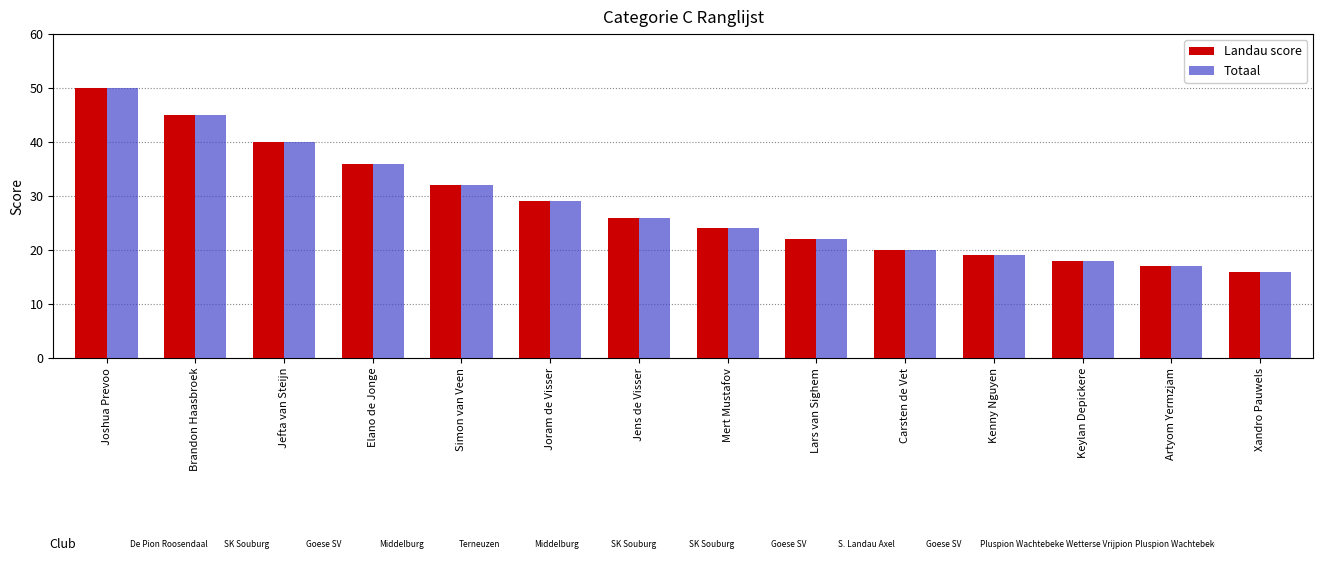

Reading left to right, extract all data points from this chart.

Landau score: 50	45	40	36	32	29	26	24	22	20	19	18	17	16
Totaal: 50	45	40	36	32	29	26	24	22	20	19	18	17	16